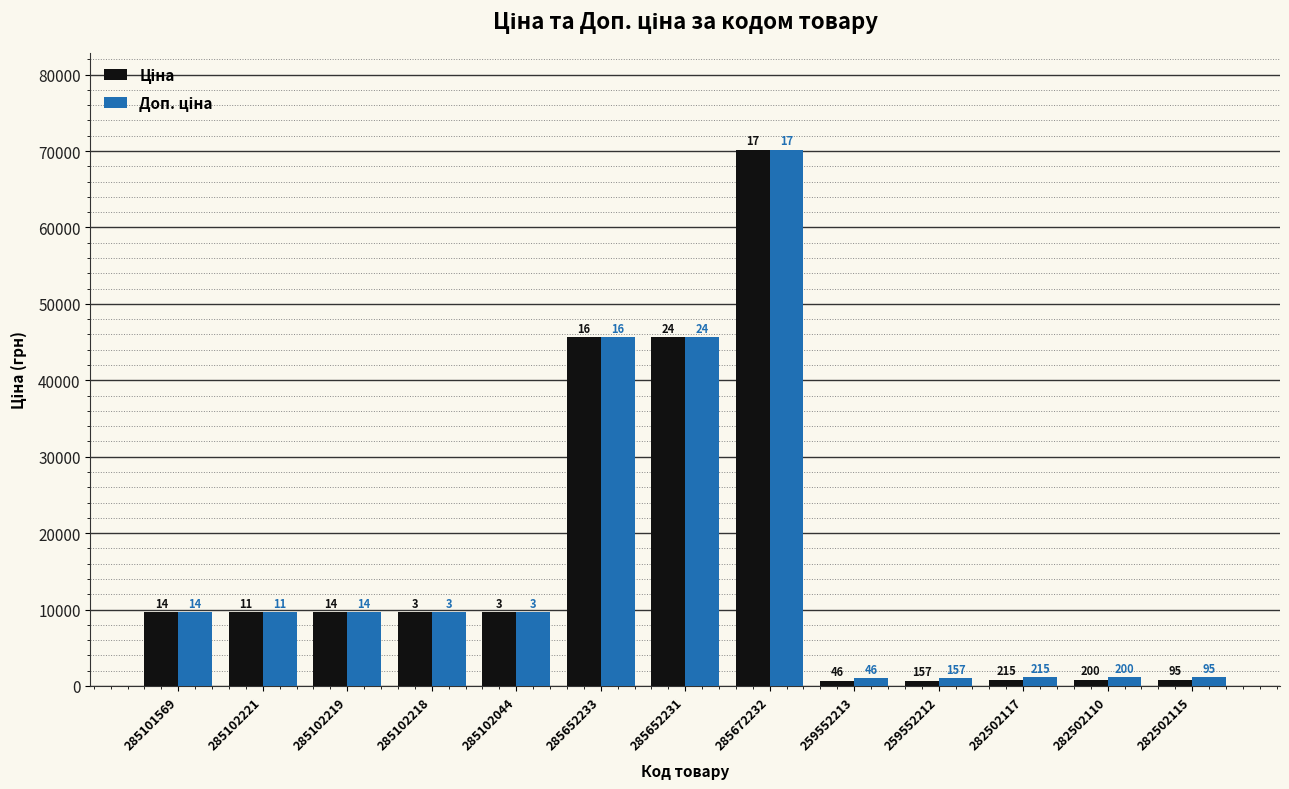

The Ціна series shows 3471.5 at 285102044. True or false?

False